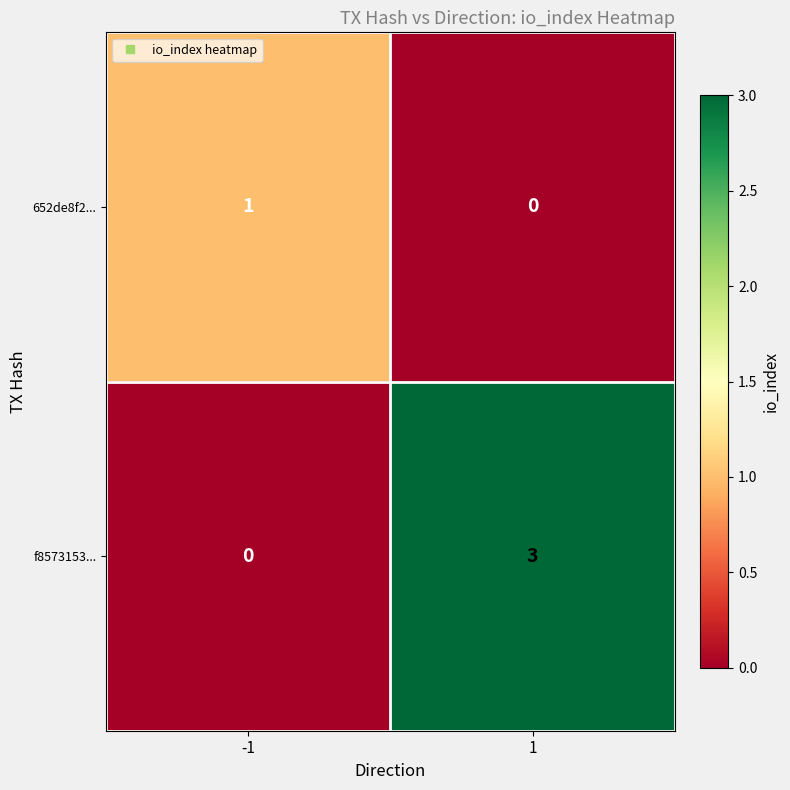

True or false: 652de8f2... has a value of 1 at 1.

False